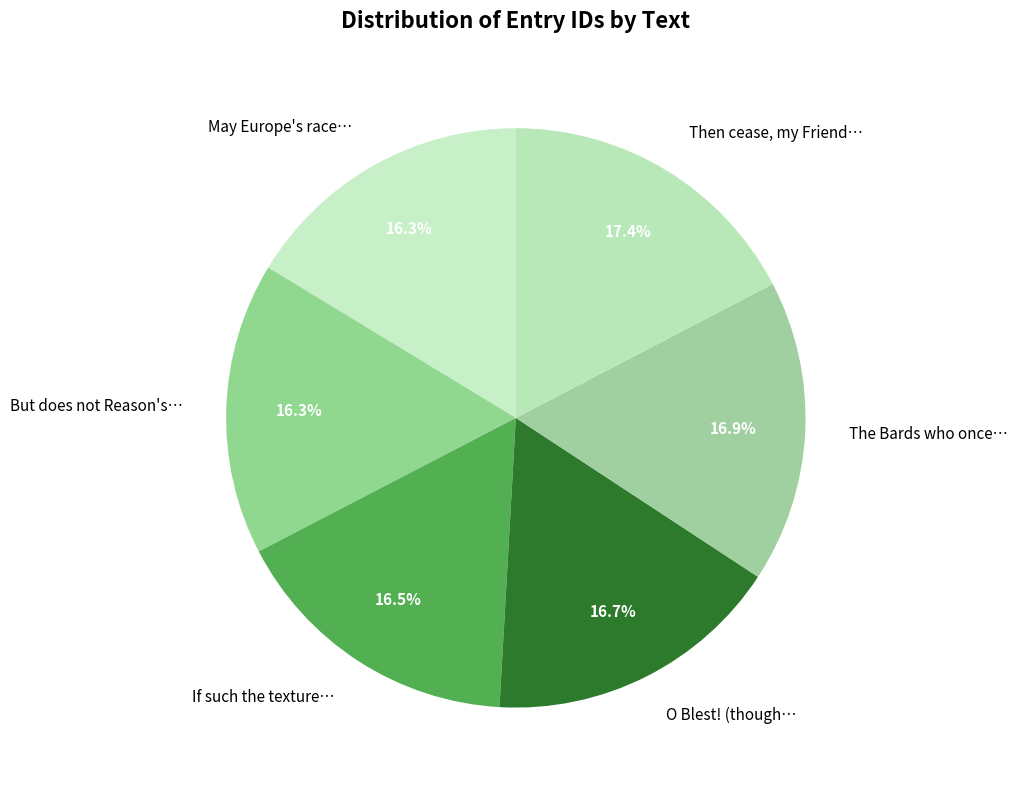

Is there a majority slice in this chart?

No